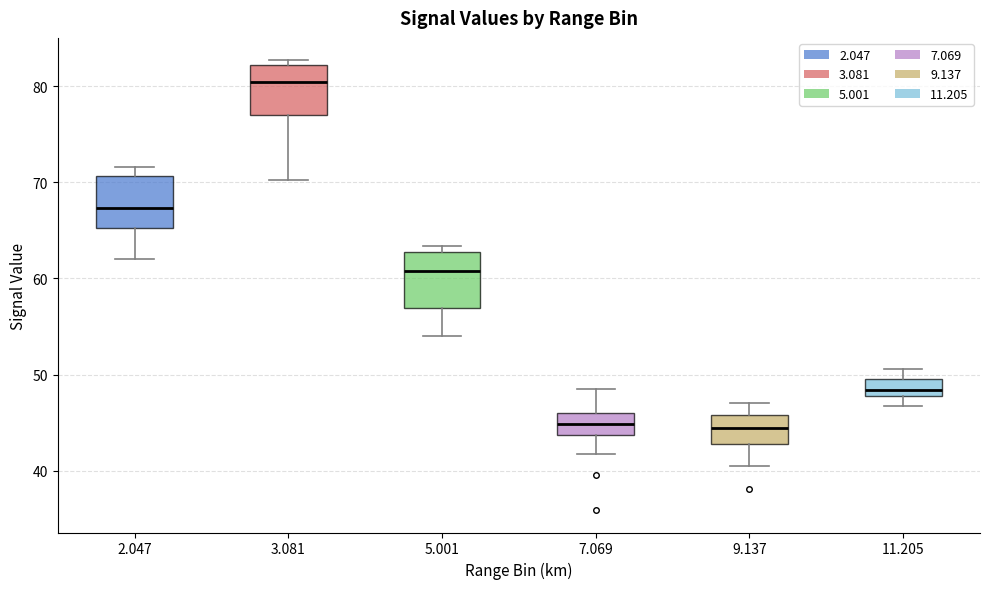

Reading left to right, transcribe this box plot: for each box, give where its median line is, the range the box spans, and where its two whiskers end, as read against the y-axis. The values are not printed on the chart, so give them approximately, as read against the axis.

2.047: median 67, box 65 to 71, whiskers 62 to 72
3.081: median 80, box 77 to 82, whiskers 70 to 83
5.001: median 61, box 57 to 63, whiskers 54 to 63 (just above the box's upper edge)
7.069: median 45, box 44 to 46, whiskers 42 to 49
9.137: median 44, box 43 to 46, whiskers 41 to 47
11.205: median 48 (inside the box), box 48 to 50, whiskers 47 to 51